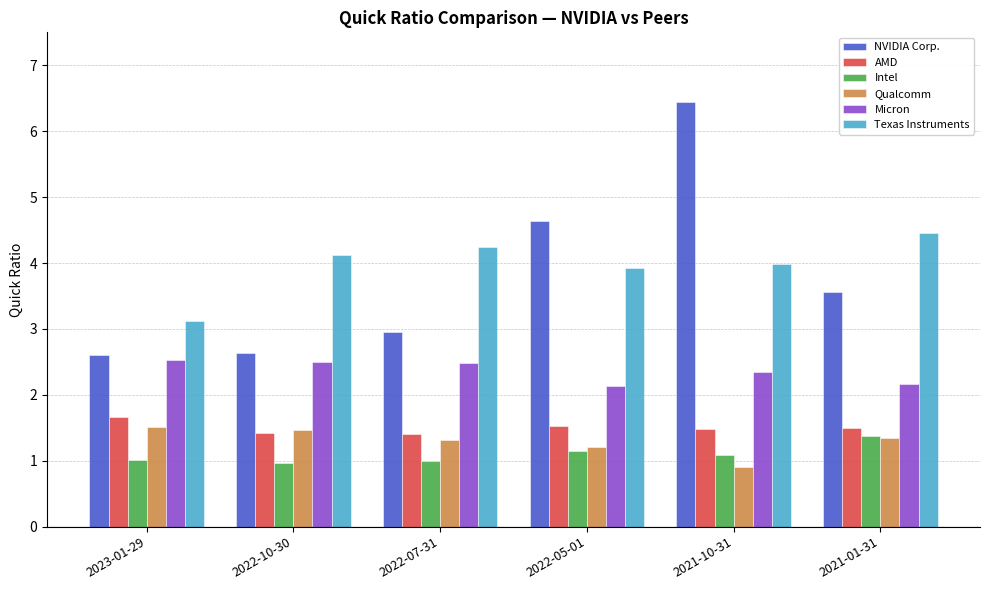

What is the label of the 3rd bar from the right?

2022-05-01